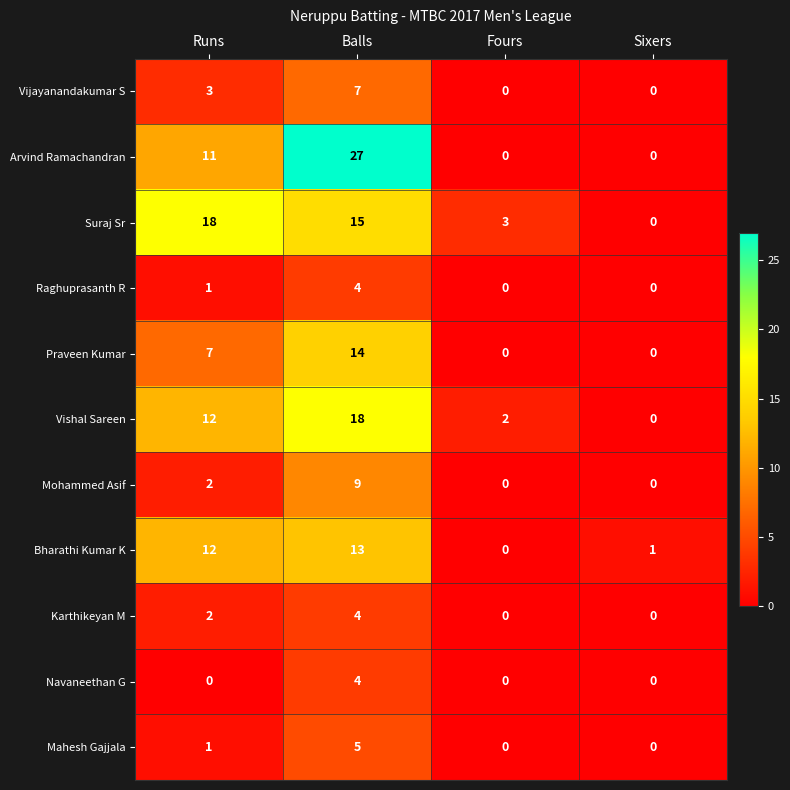

What is the spread (max minus min) of values at Sixers?

1